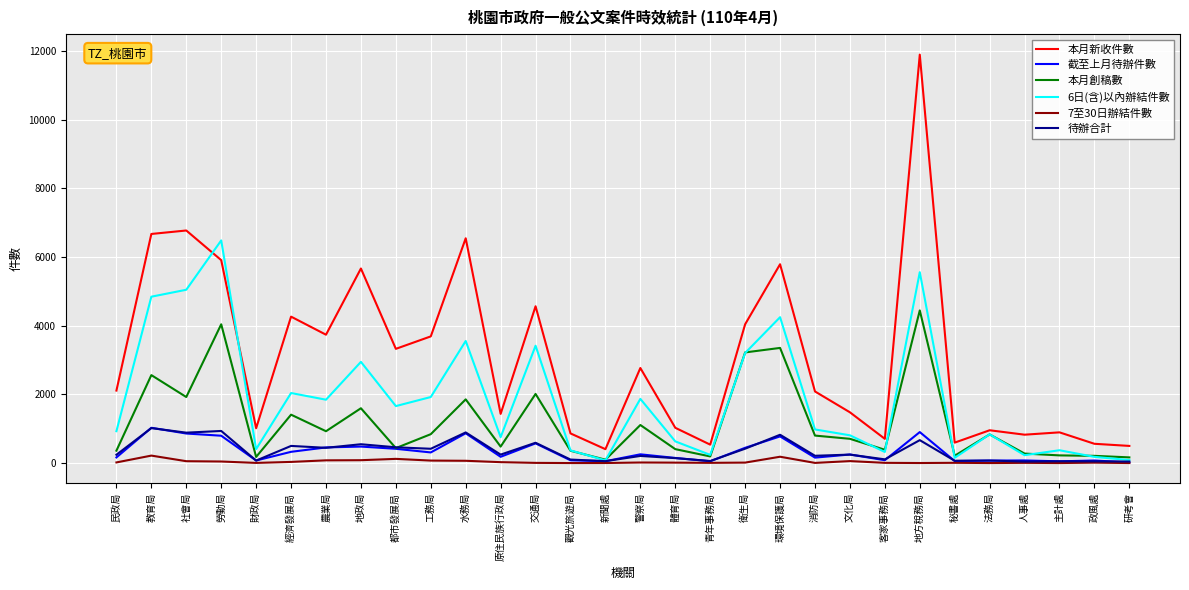

Which category has the highest value across all series?

地方稅務局